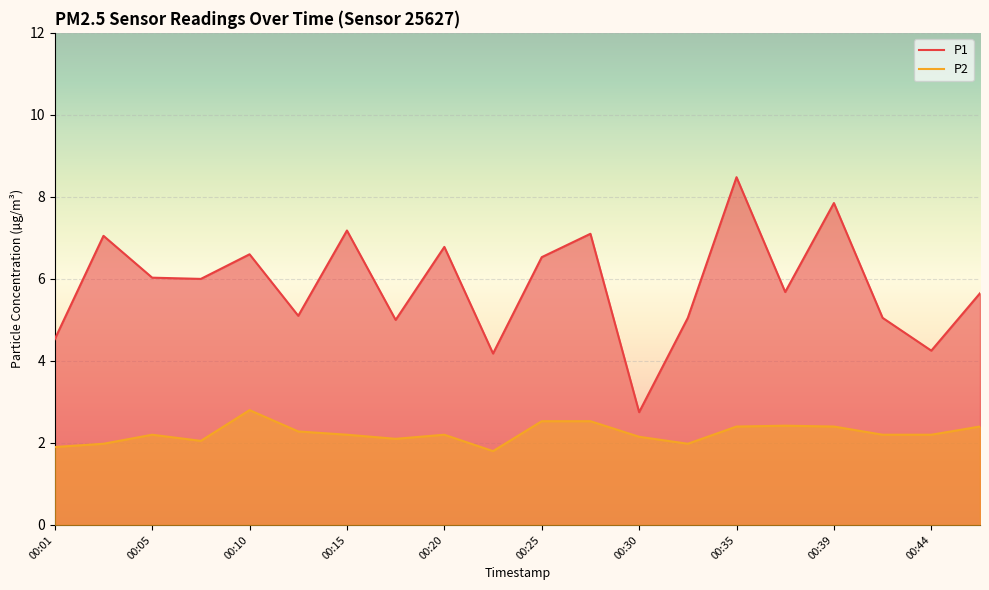

Which series has the widest spread of values?

P1